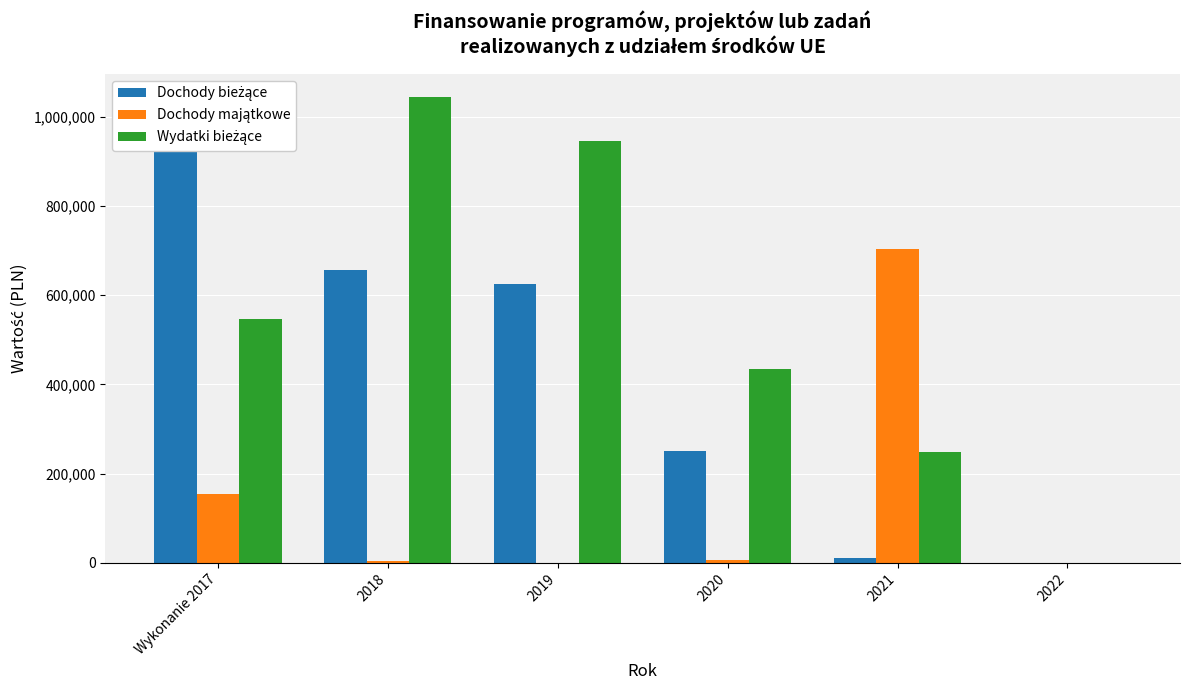

Which has a higher value, 2020 or 2022?

2020